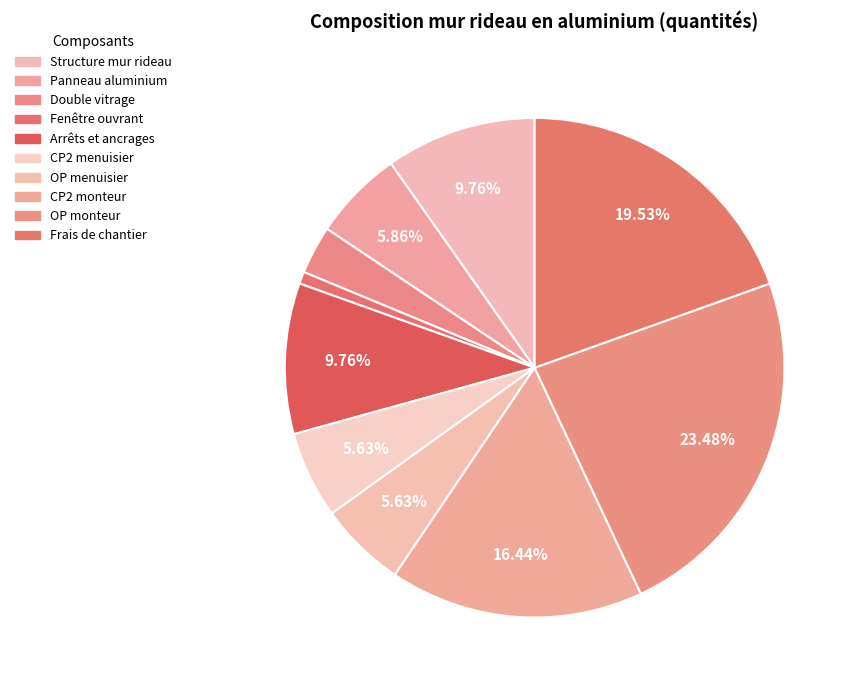

To the nearest percent, what is the difference between the largest and smallest slice percentages?

23%